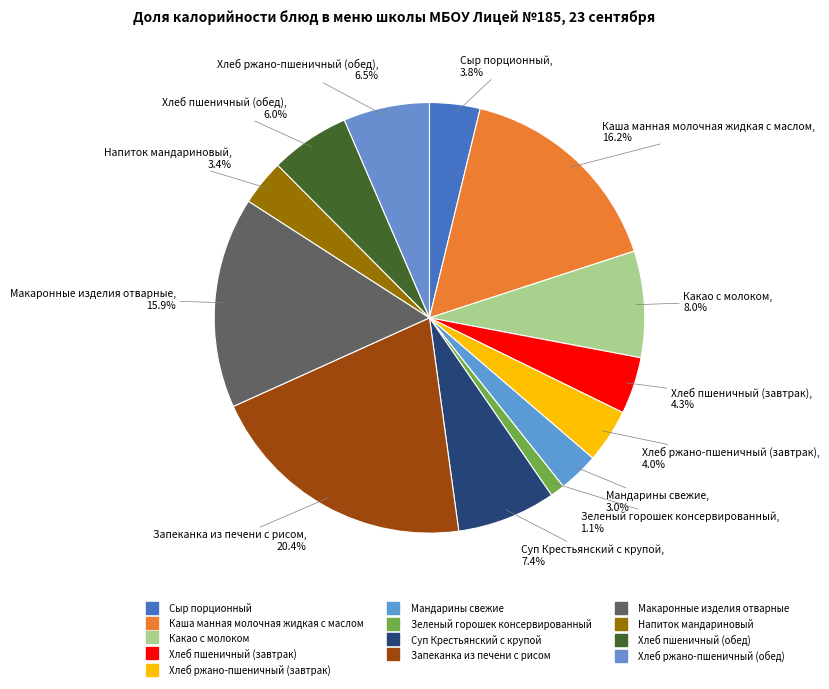

Count the number of slices in the pie.

13